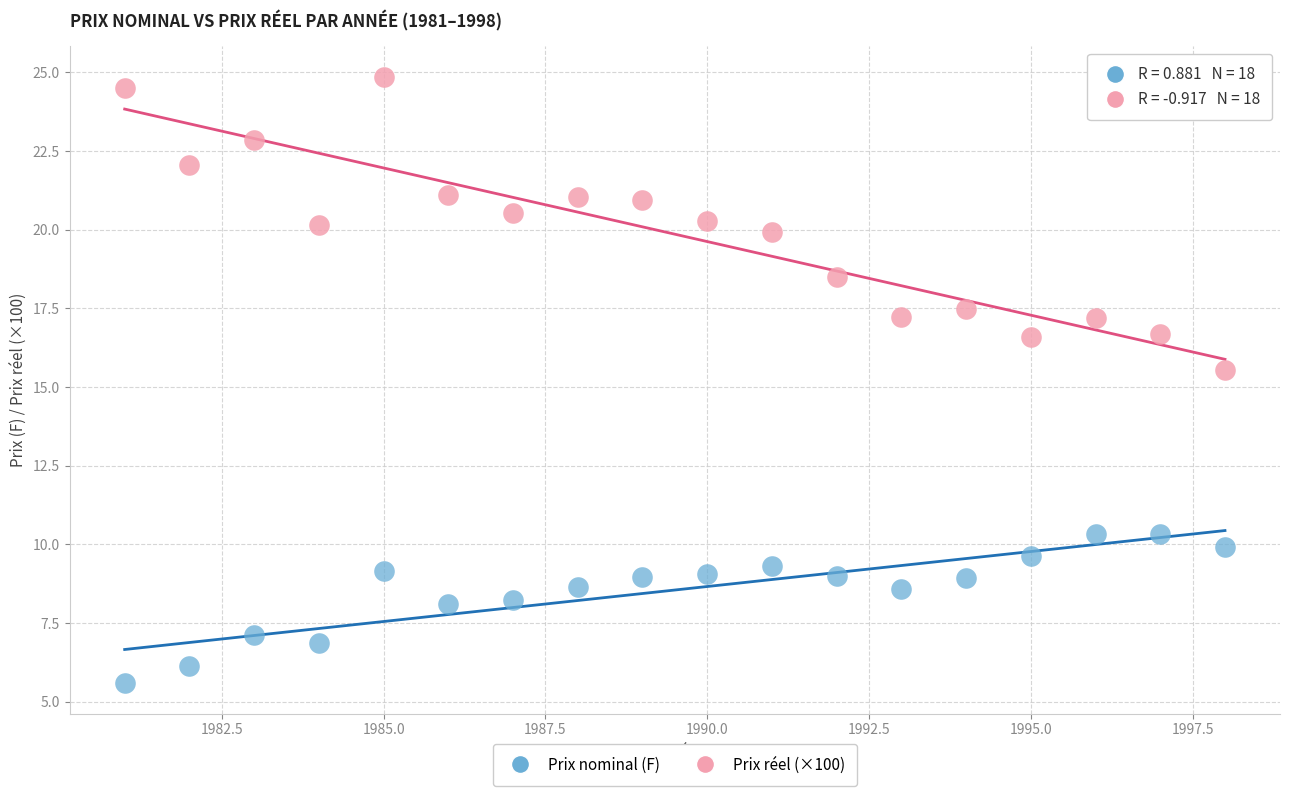

Which series has the largest Y range (max minus min)?

Prix réel (×100)